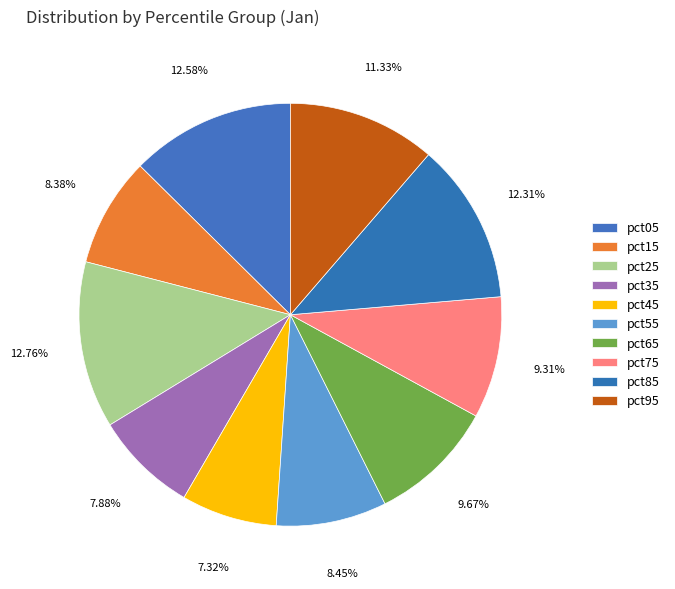

Combined, do pct05 and pct55 account for over 50%?

No